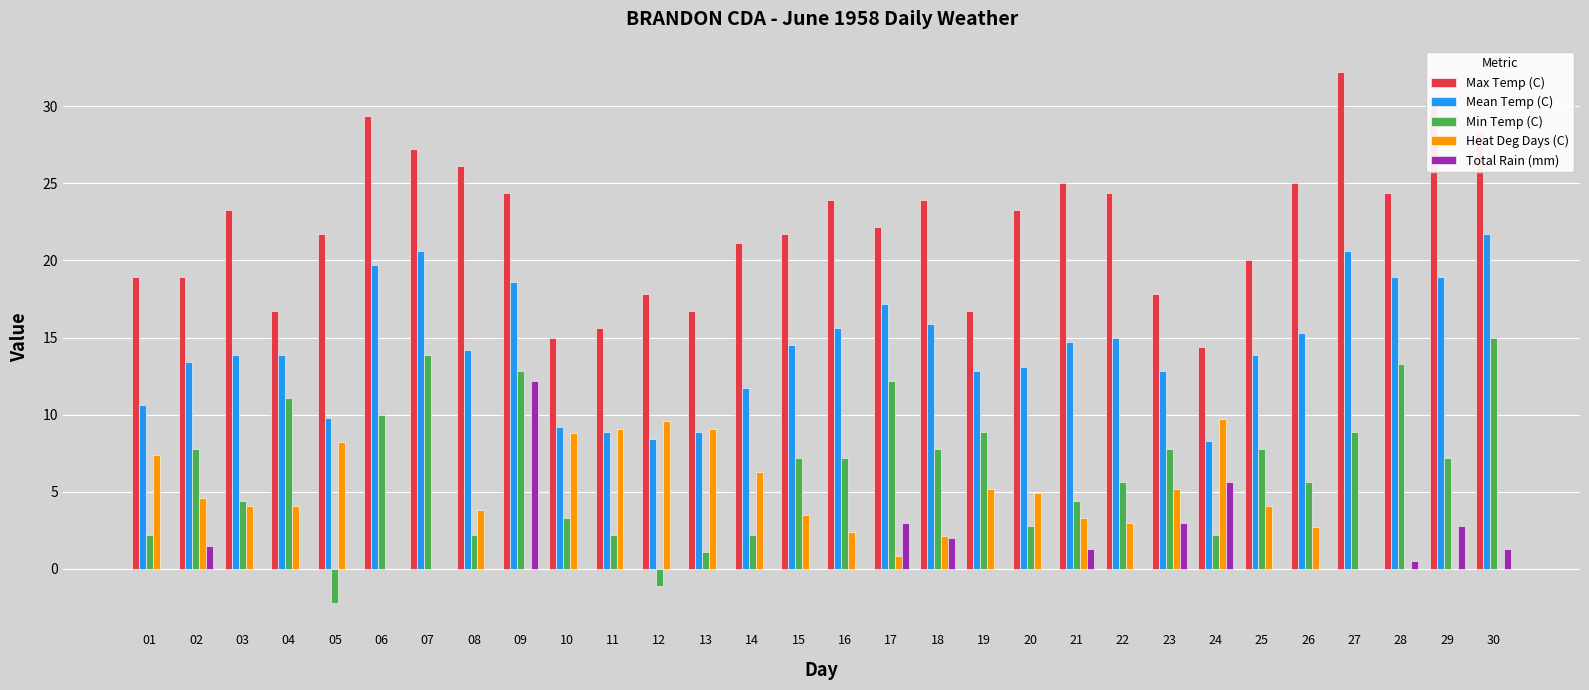

True or false: Total Rain (mm) has a value of 0.0 at 12.

True